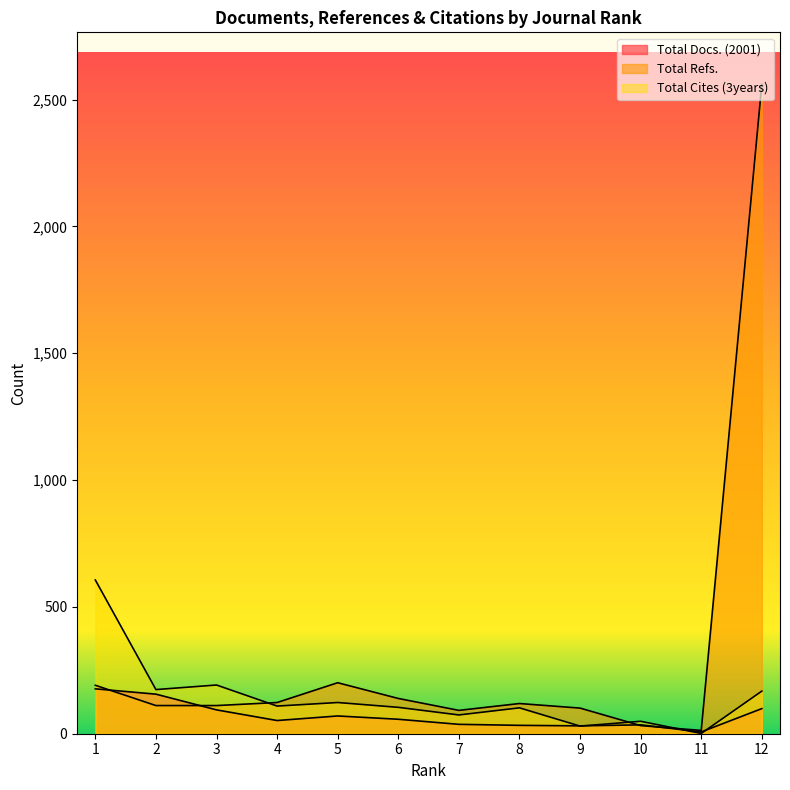

What is the minimum value for Total Cites (3years)?

1